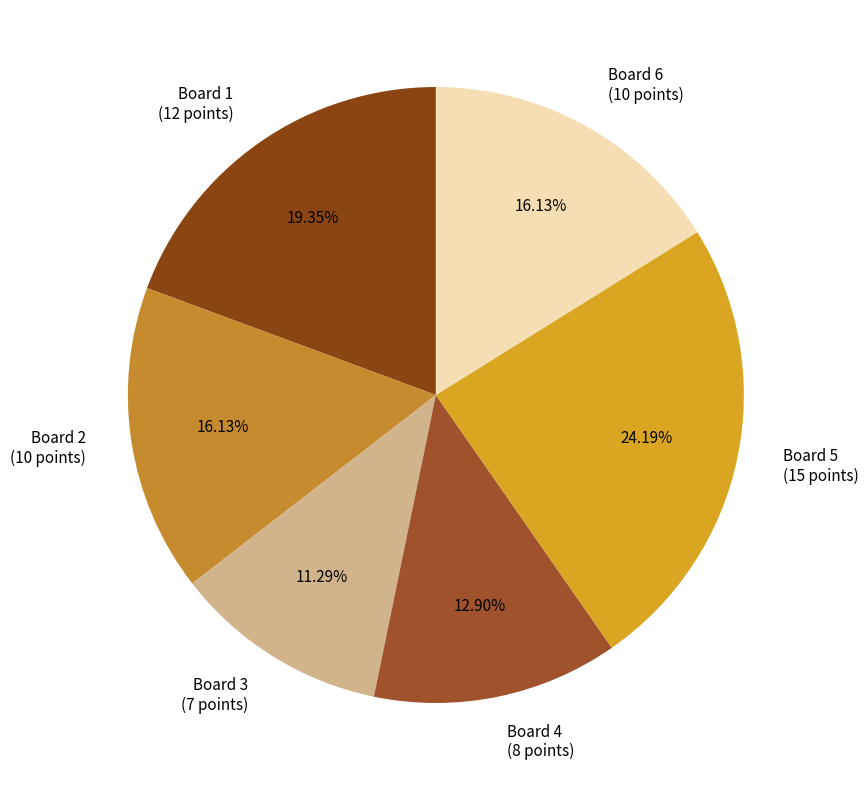

What percentage is the Board 2 slice, to the nearest percent?

16%